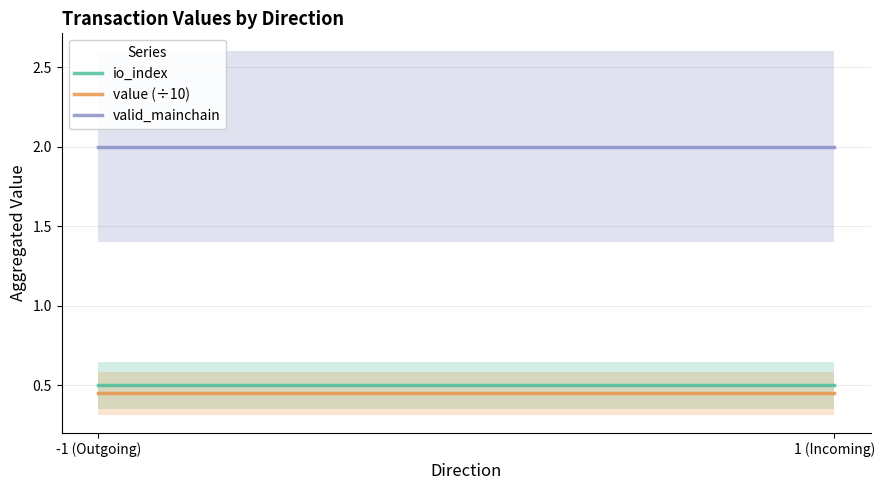

Which series changed the most between -1 (Outgoing) and 1 (Incoming)?

io_index